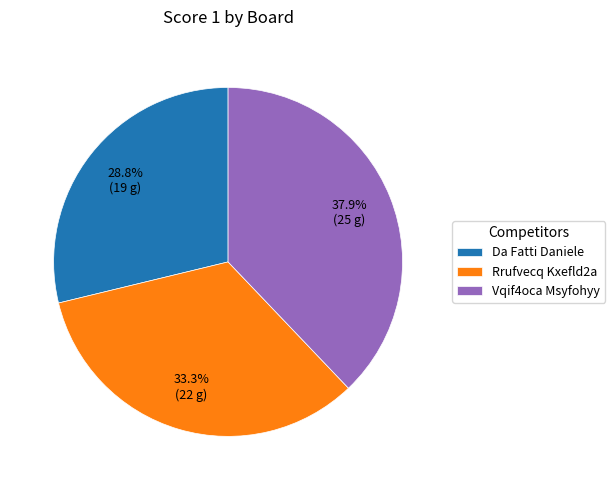

What is the ratio of the value at Da Fatti Daniele to the value at Rrufvecq Kxefld2a?

0.9